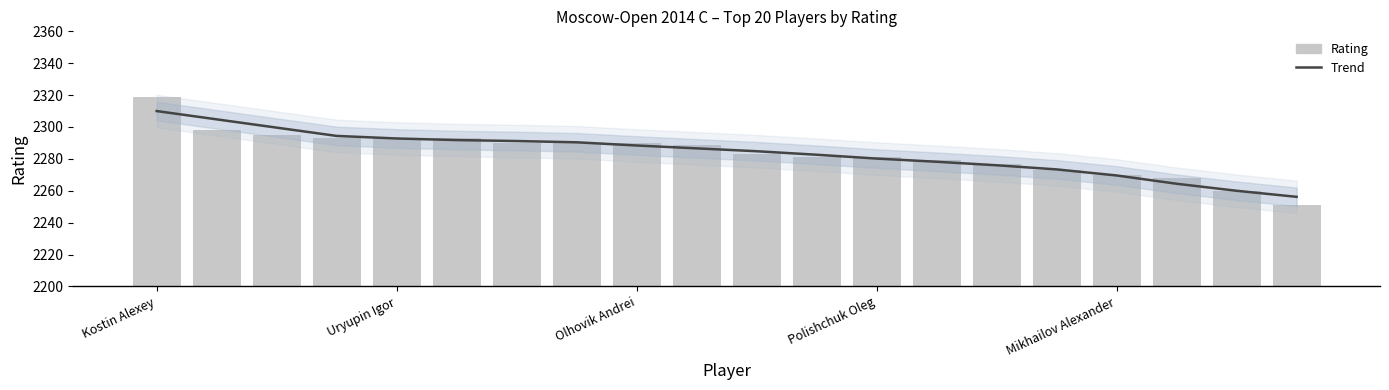

Is it true that Rating equals 3221.6 at Olhovik Andrei?

False